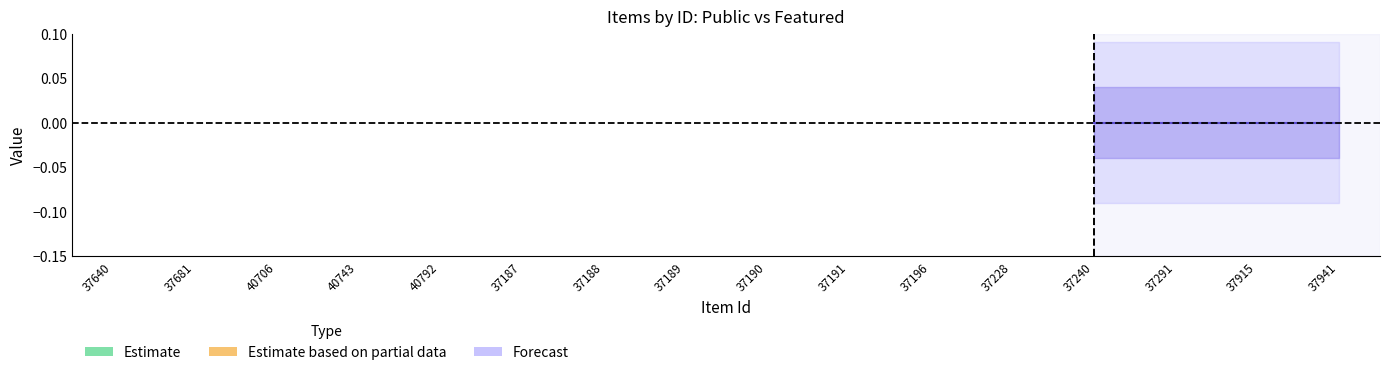

Which has a higher value, 37291 or 37191?

37291